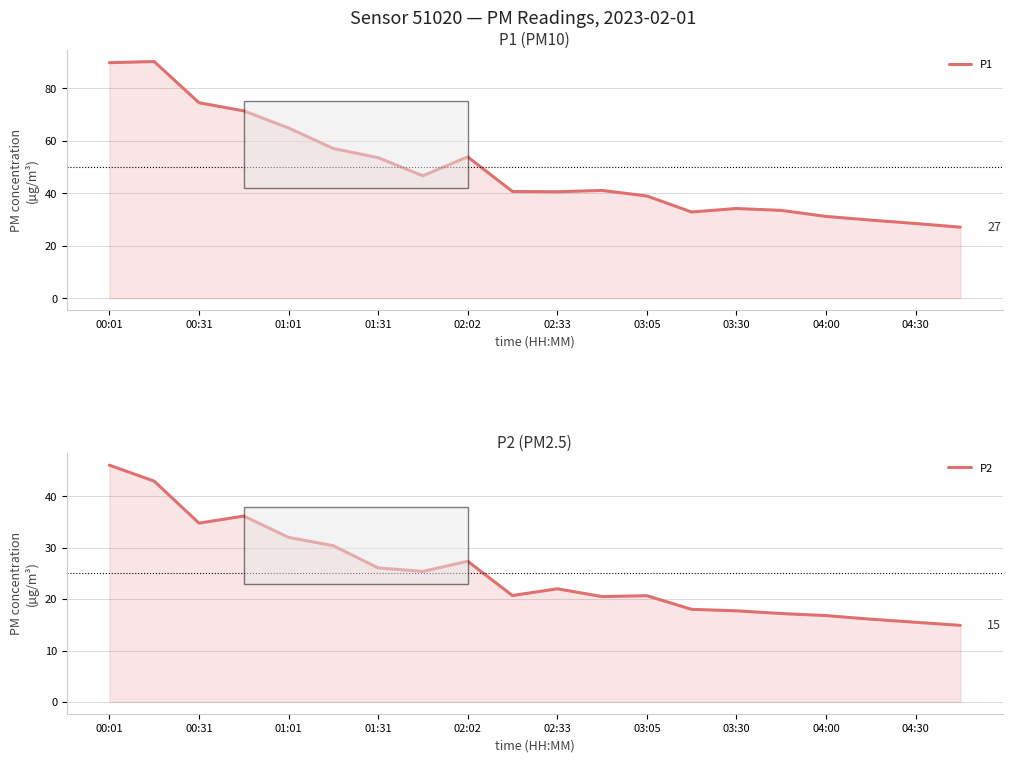

What is the sum of the P1 values at 04:00 and 15?

87.4